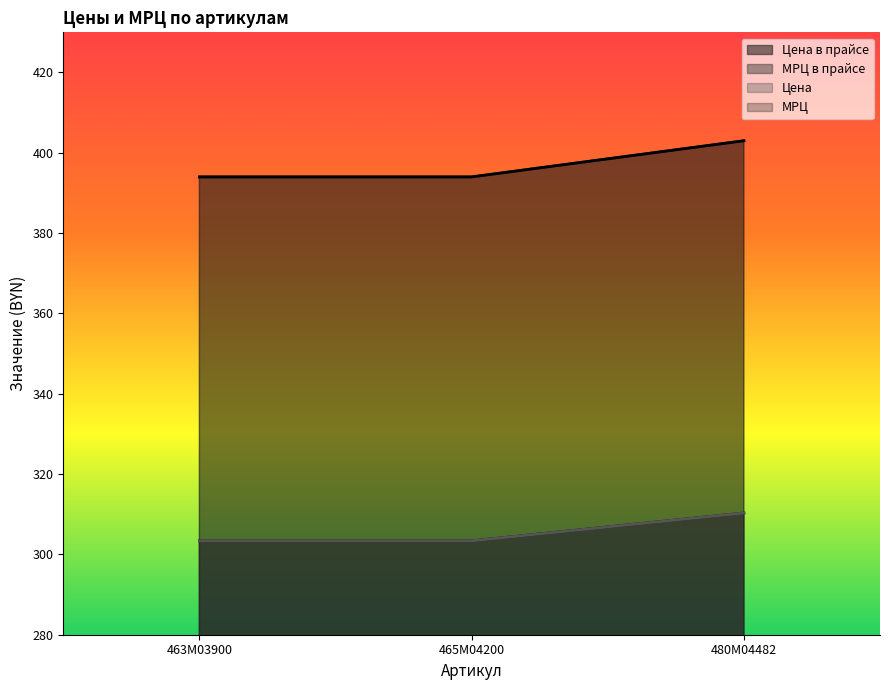

What value does the Цена series have at 480M04482?

310.3